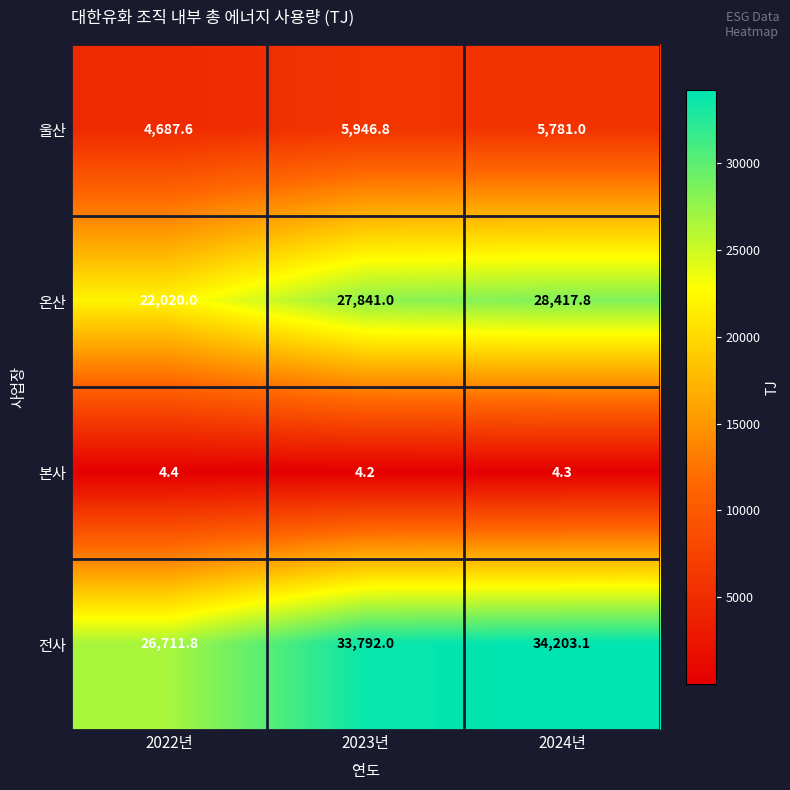

What is the difference between the maximum and second lowest values in the 온산 series?

576.8